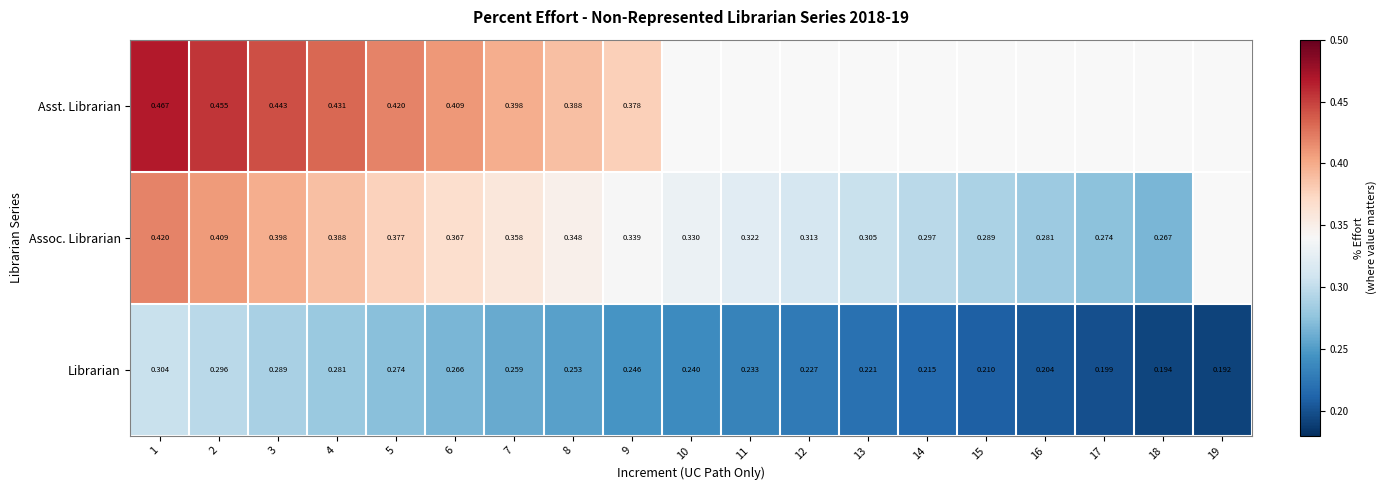

At which category does the chart reach its minimum across all series?

19